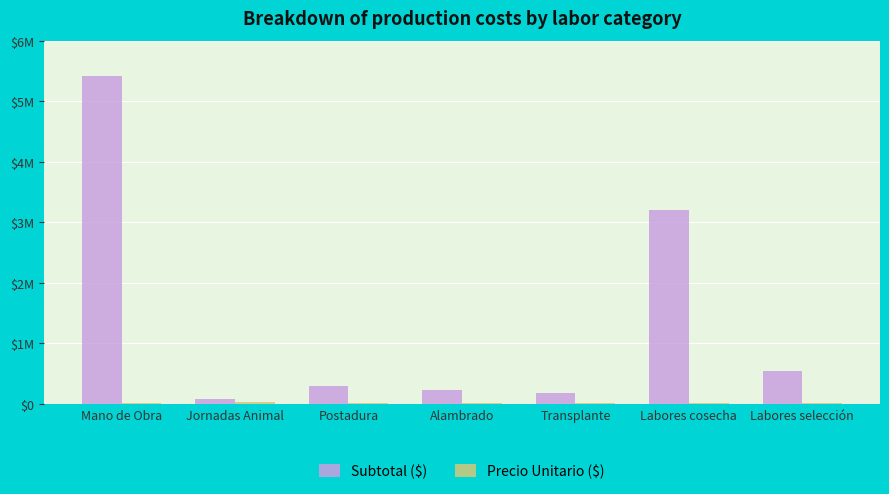

Does the chart contain stacked bars?

No